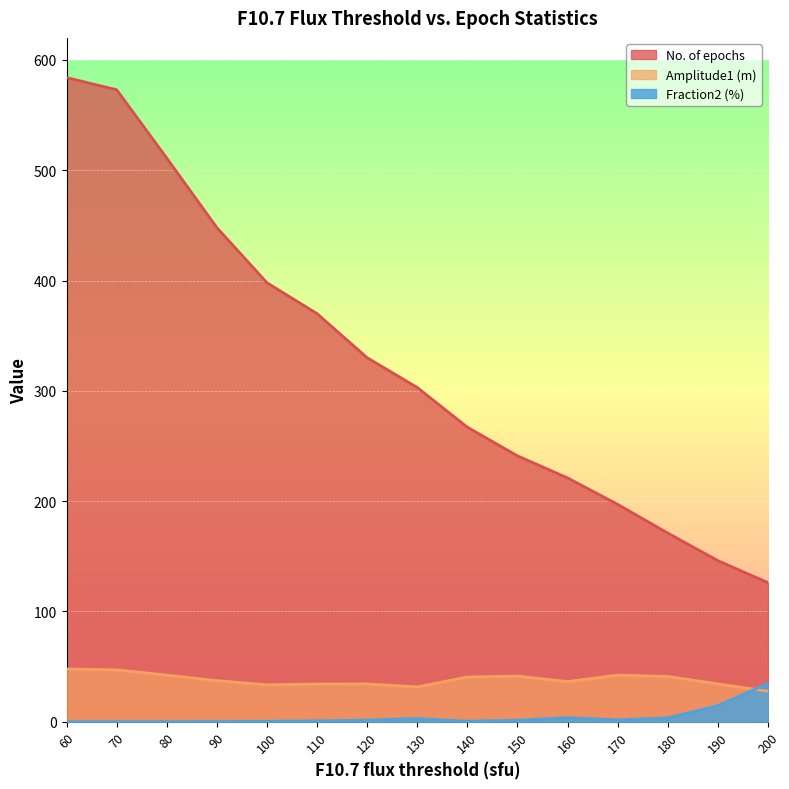

What is the average value of the Fraction2 (%) series?

4.3